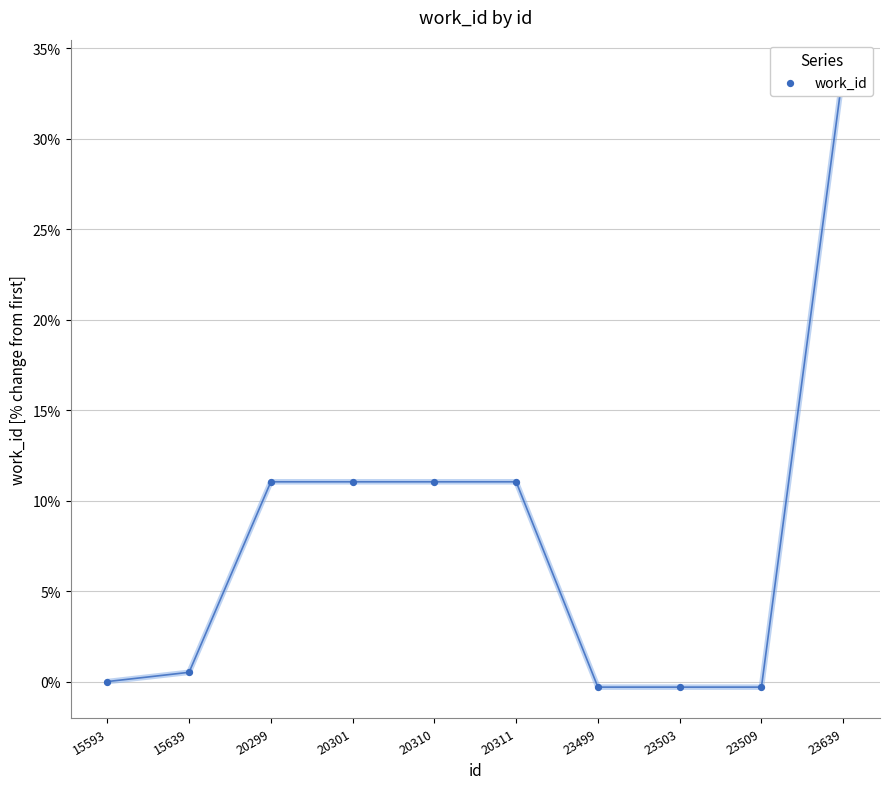

What is the change in value from 20299 to 23509?

-11.4